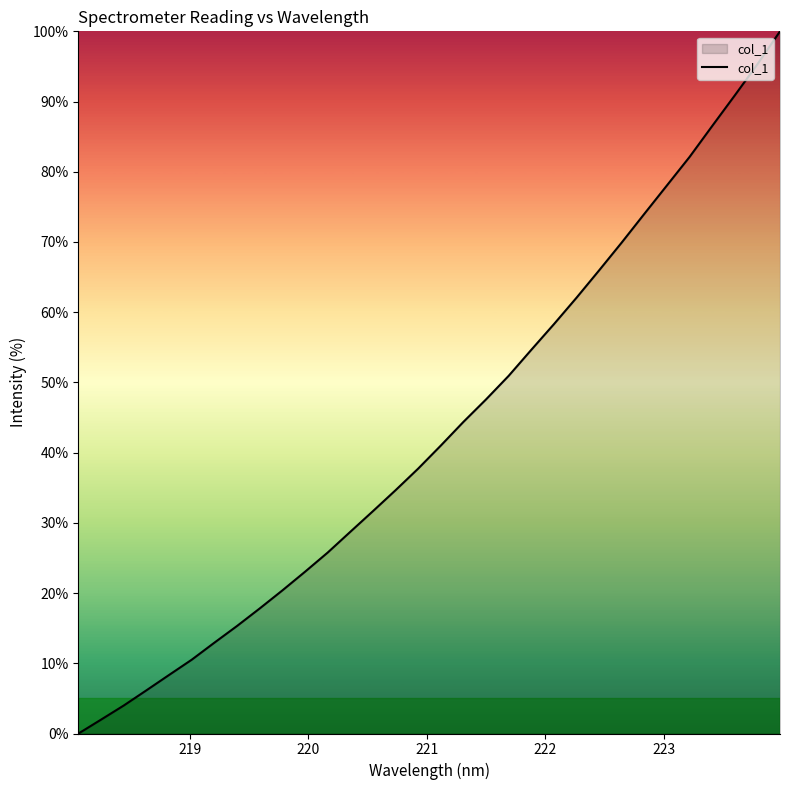

What is the maximum value shown in the chart?

100.0